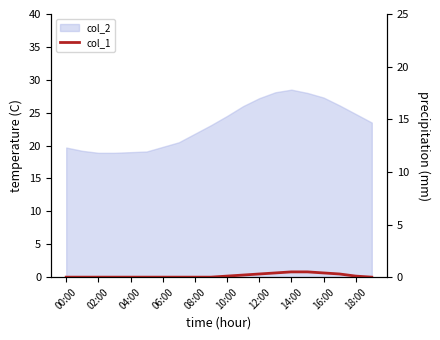

Which has a higher value, 00:00 or 16:00?

16:00